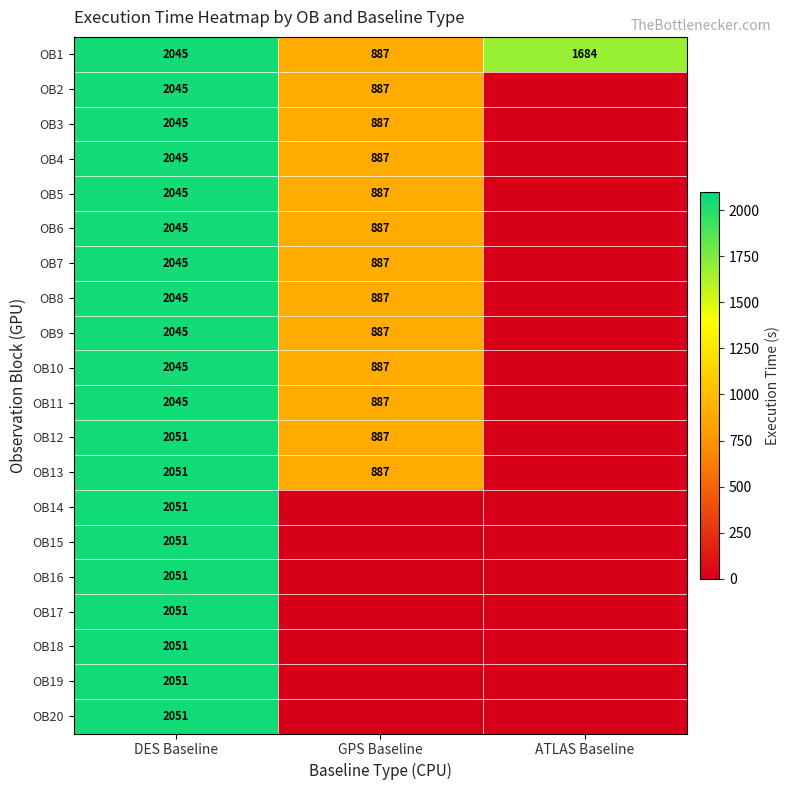

What is the difference between the highest and lowest values at DES Baseline?

6